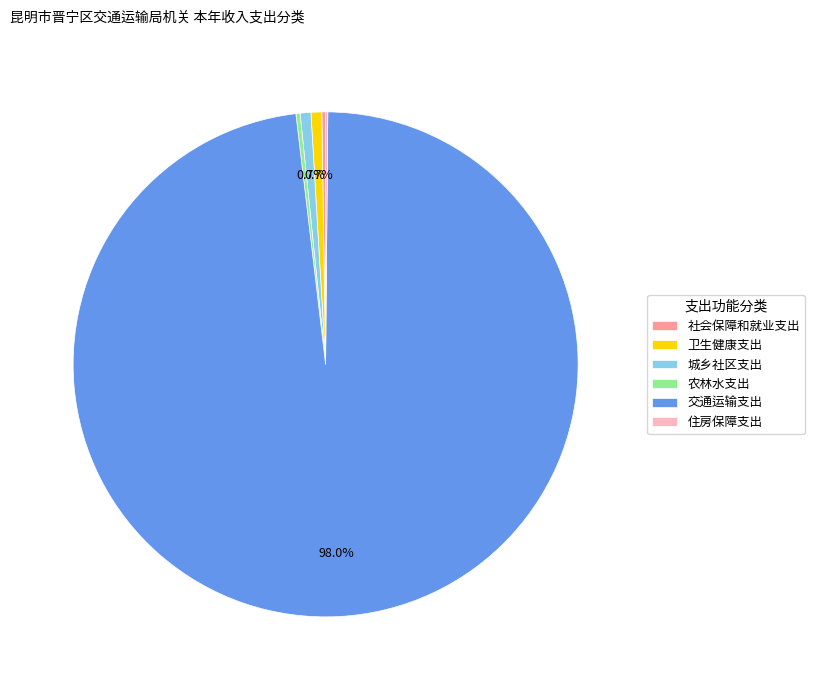

The 卫生健康支出 slice represents 1% of the pie. True or false?

True